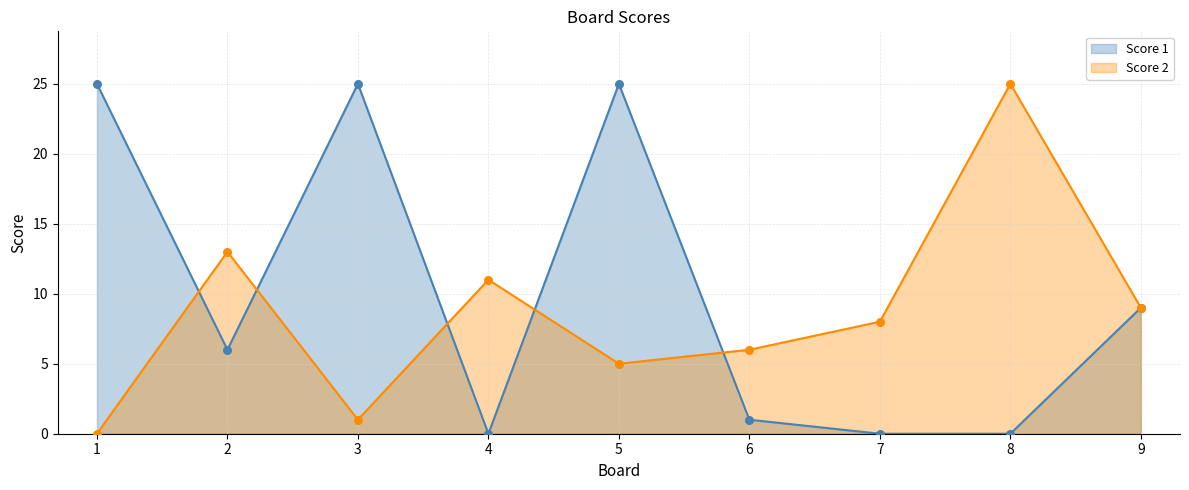

Which series has the widest spread of Y values?

Score 1